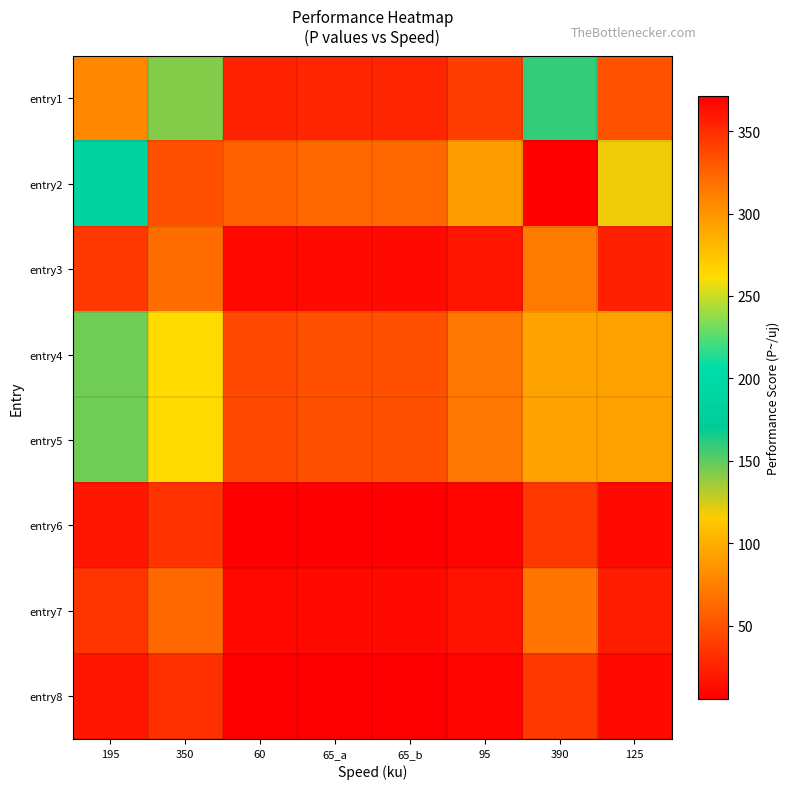

How many categories are shown in the chart?

8